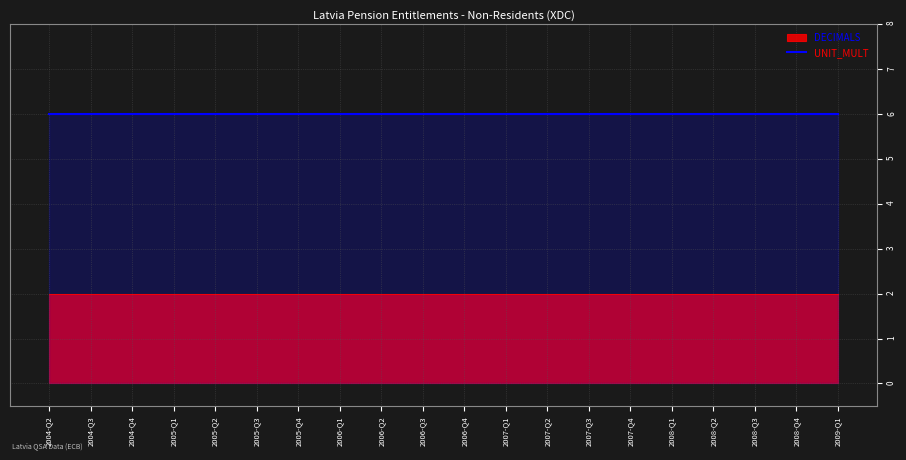

Which series has the largest range (max minus min)?

DECIMALS